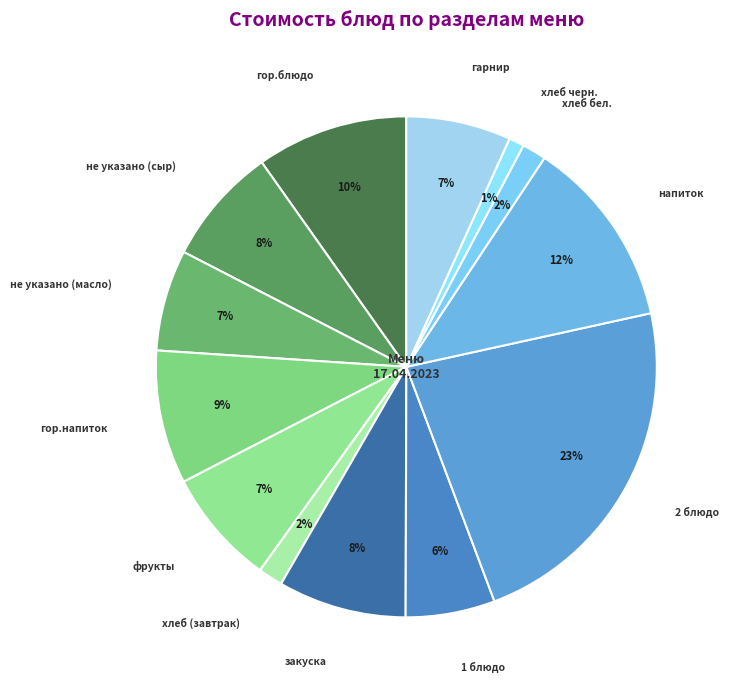

The гор.напиток slice represents 9% of the pie. True or false?

True